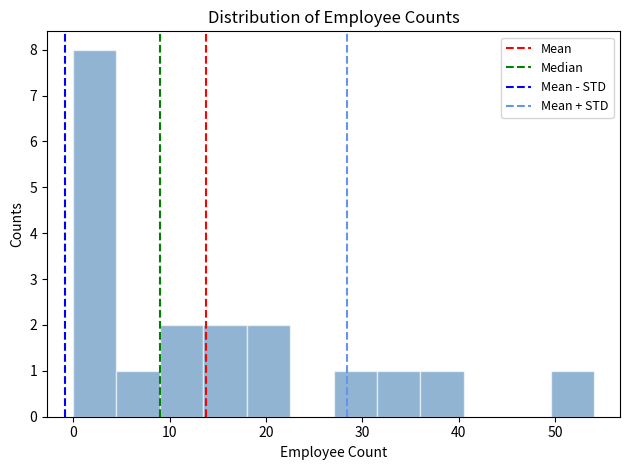

Over which range of the x-axis is the bar tallest?

0.0 to 4.5